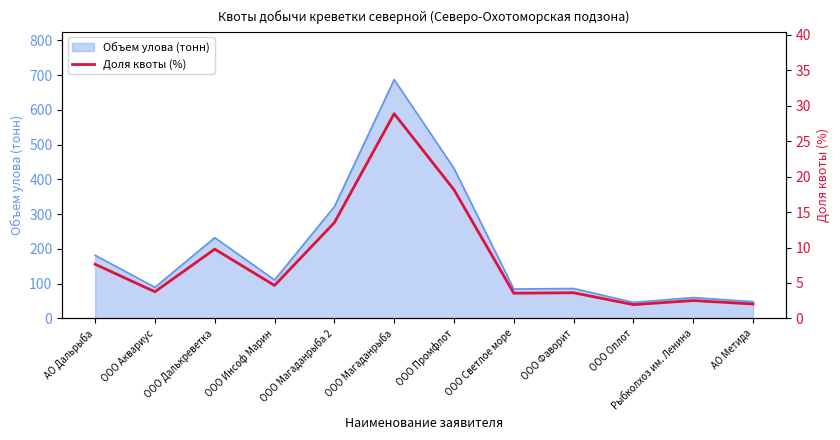

The Объем улова (тонн) series shows 86.0 at ООО Фаворит. True or false?

True